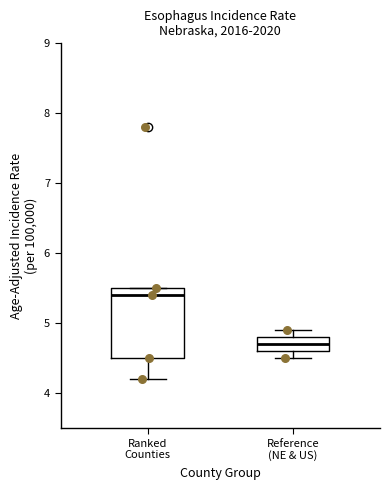

Which box is the tallest, from its lower edge to its upper edge?

Ranked Counties